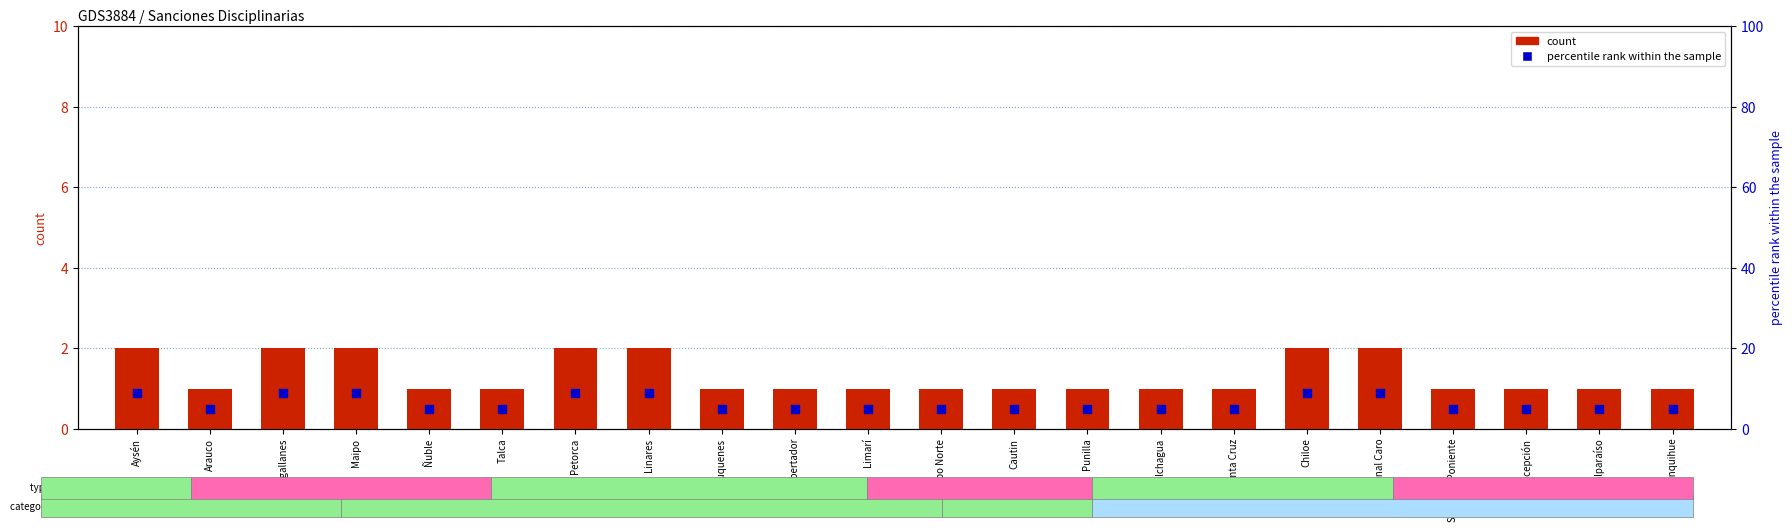

At how many categories does at least one series exceed 5?

7